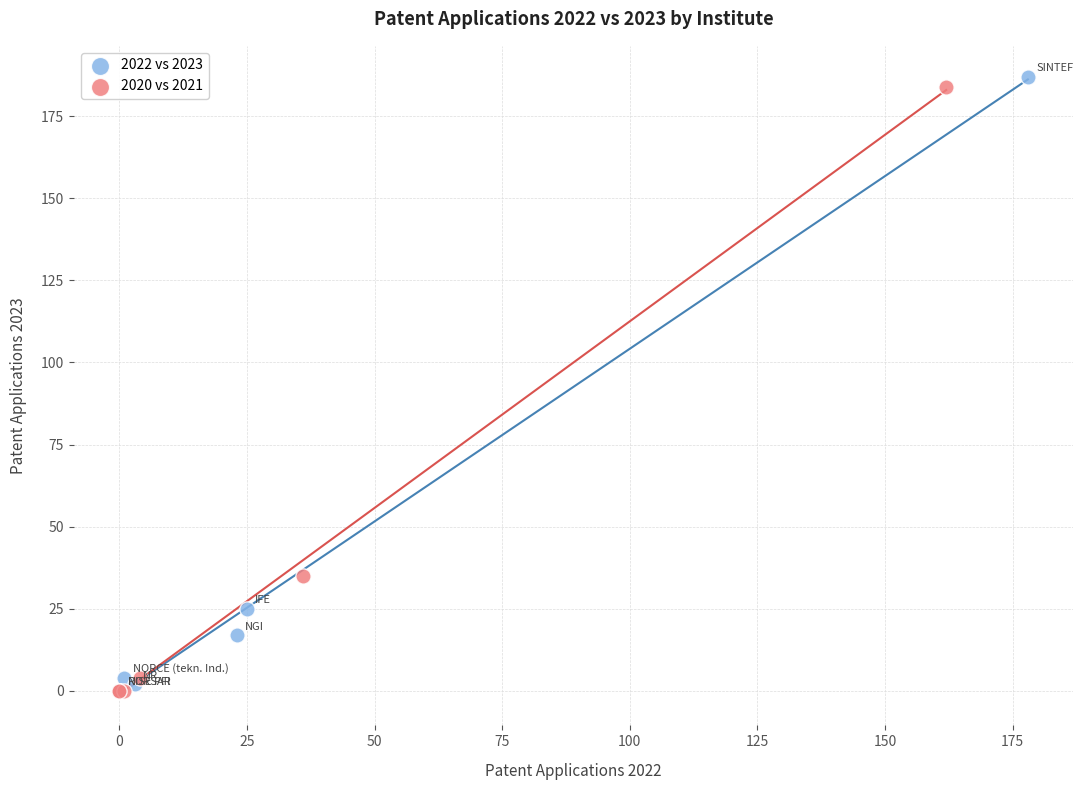

Which series has the largest Y range (max minus min)?

2022 vs 2023